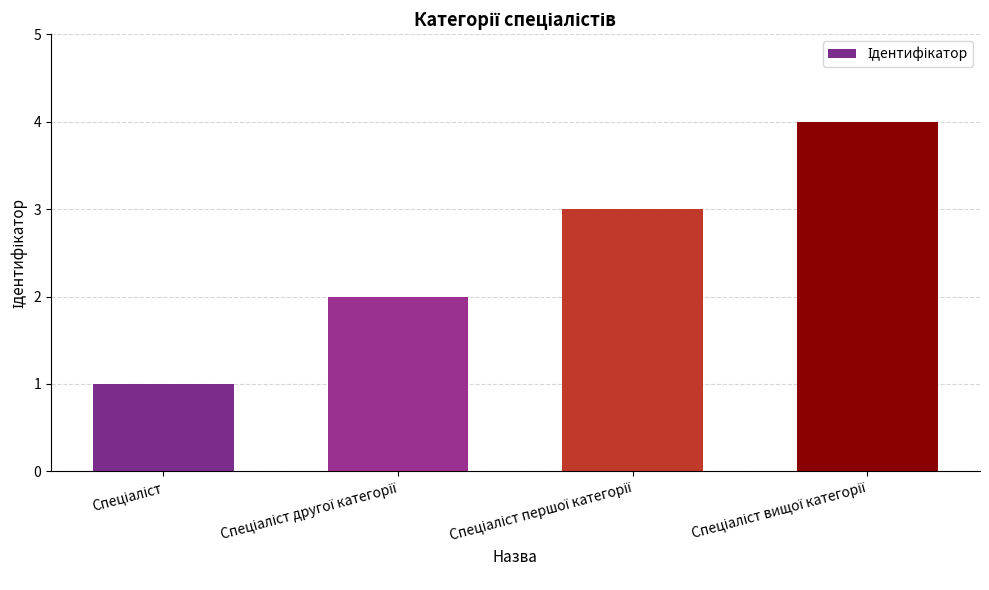

What is the sum of all values?

10